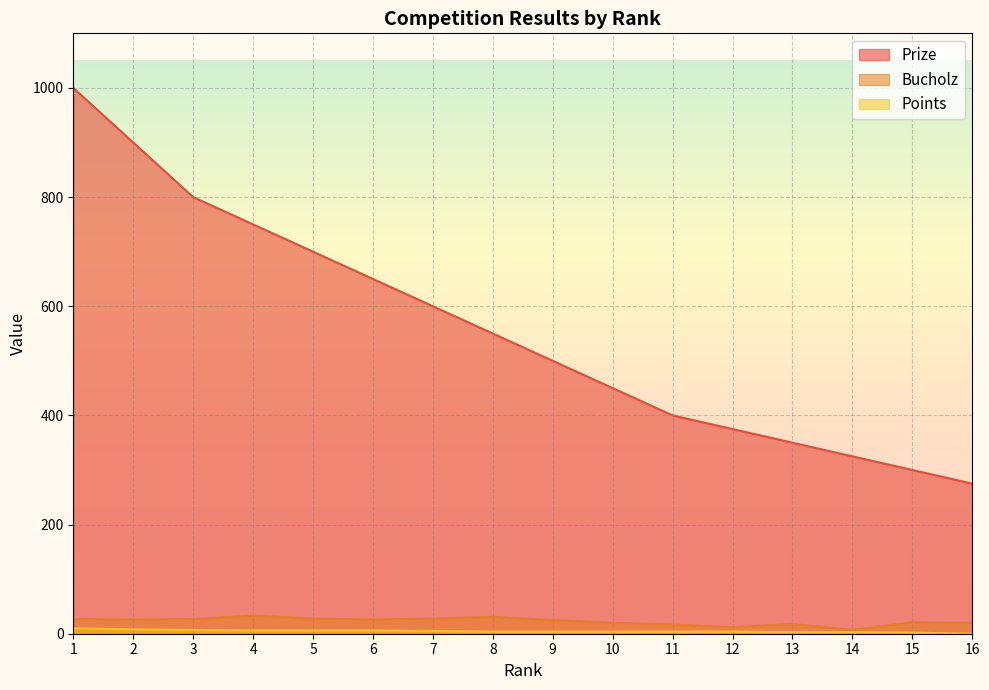

What is the spread (max minus min) of values at 7?

595